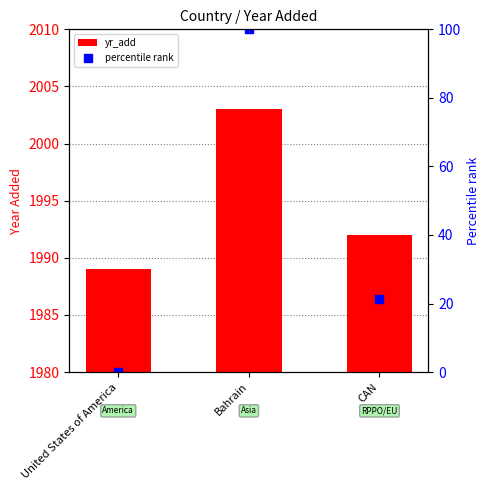

At which category is the sum across all series the highest?

Bahrain